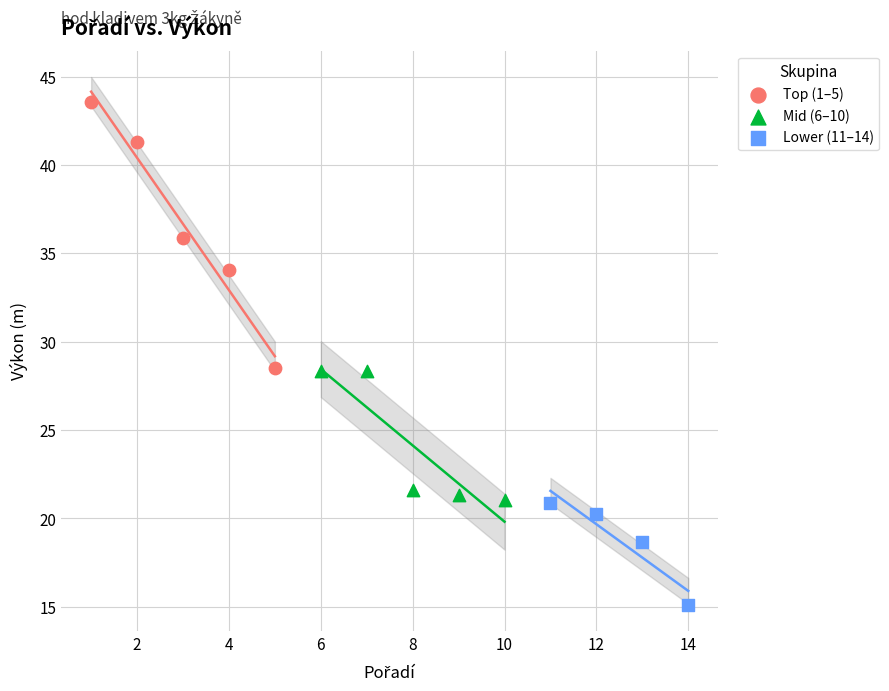

What are all the series names shown in the legend?

Top (1–5), Mid (6–10), Lower (11–14)